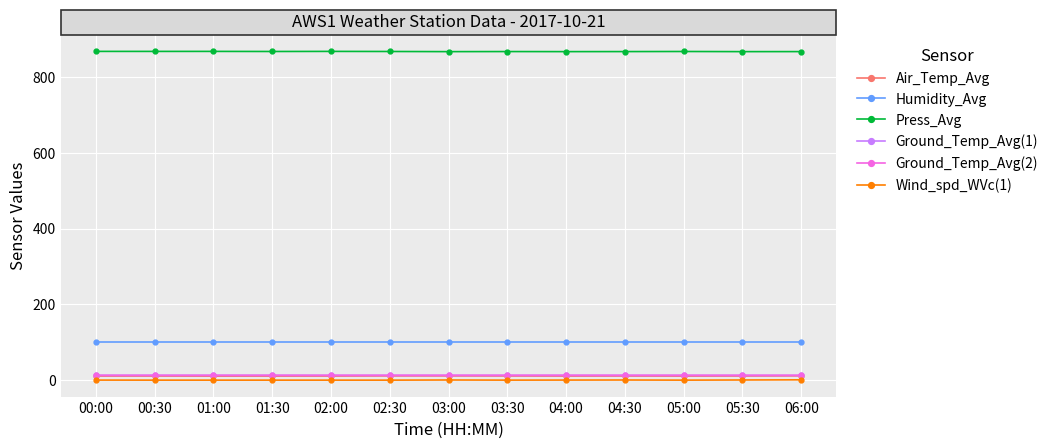

True or false: Wind_spd_WVc(1) has more than 0 interior local peaks.

True